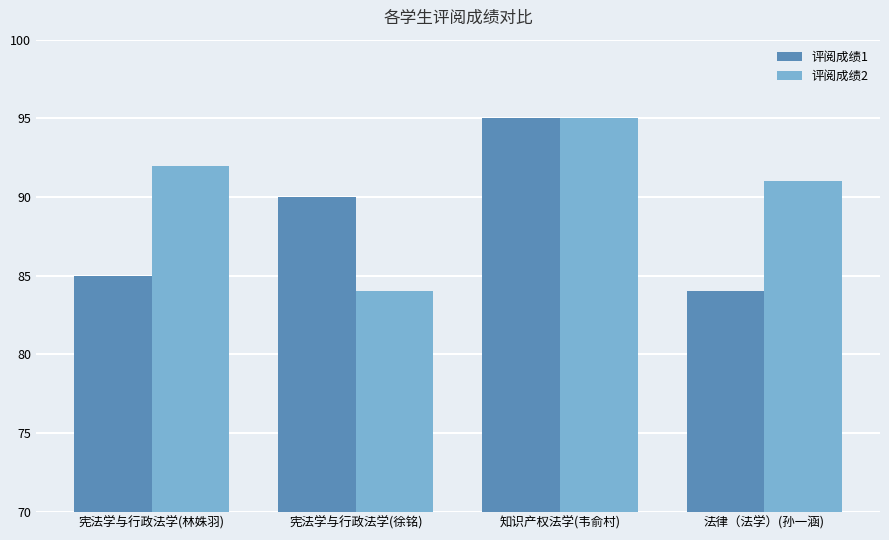

Rank the series by their average value, from lowest to highest.

评阅成绩1, 评阅成绩2